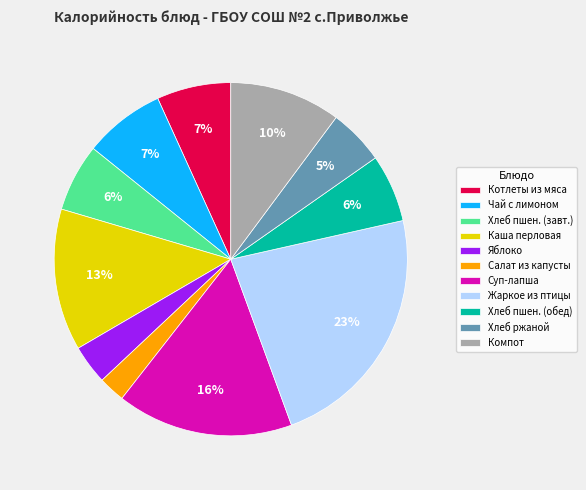

To the nearest percent, what is the difference between the largest and smallest slice percentages?

21%